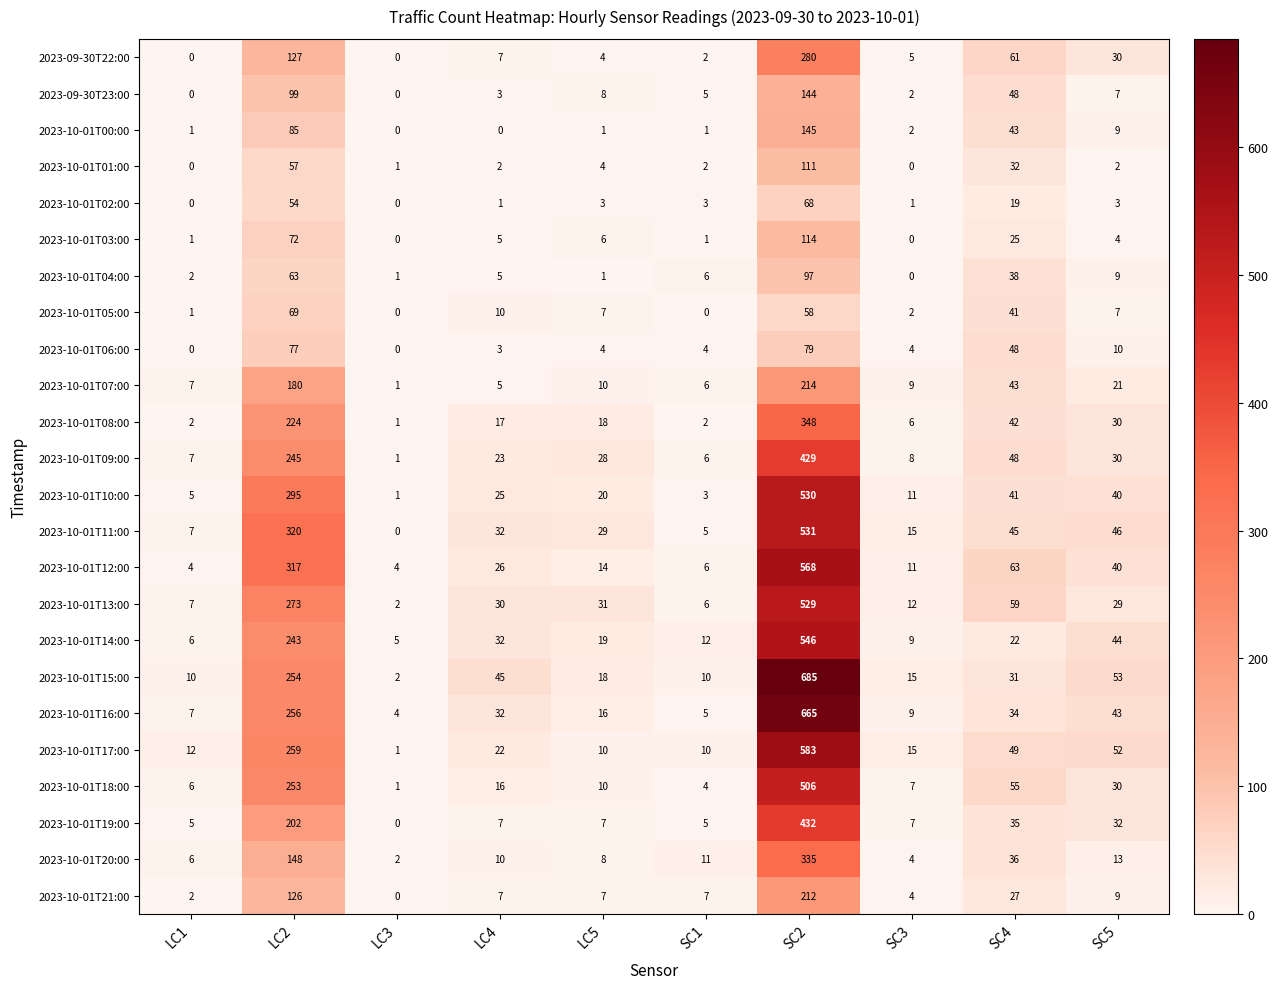

What is the difference between the highest and lowest values at SC1?

12